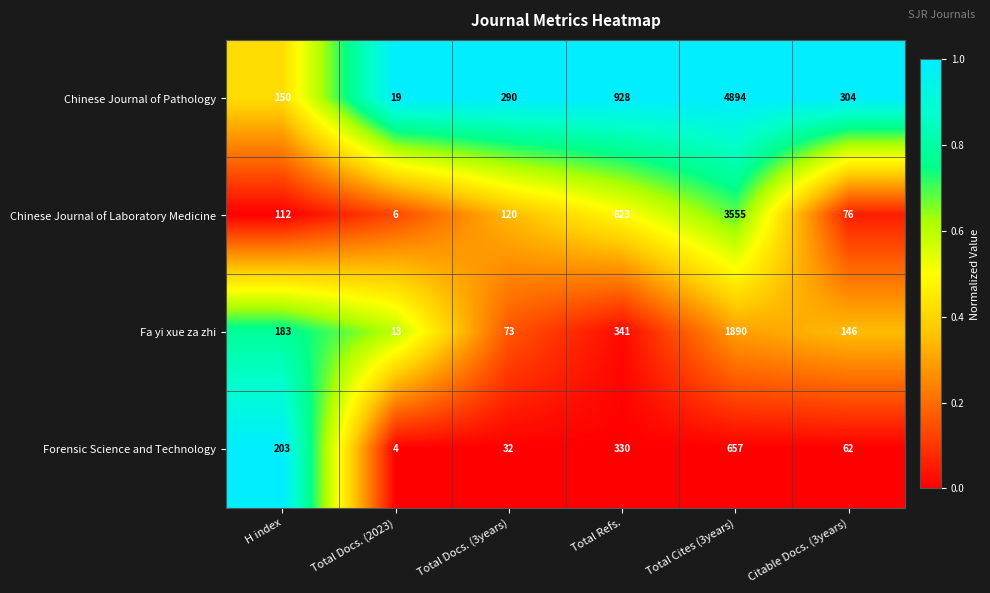

Between Total Docs. (3years) and Total Refs., which series saw the biggest shift?

Chinese Journal of Pathology